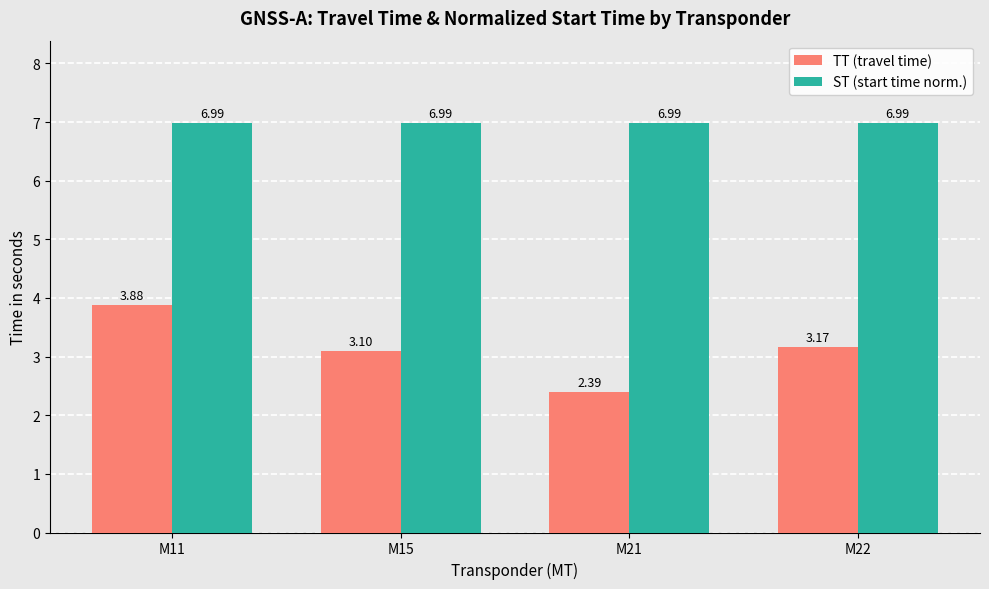

What is the difference between the highest and lowest values at M15?

3.9